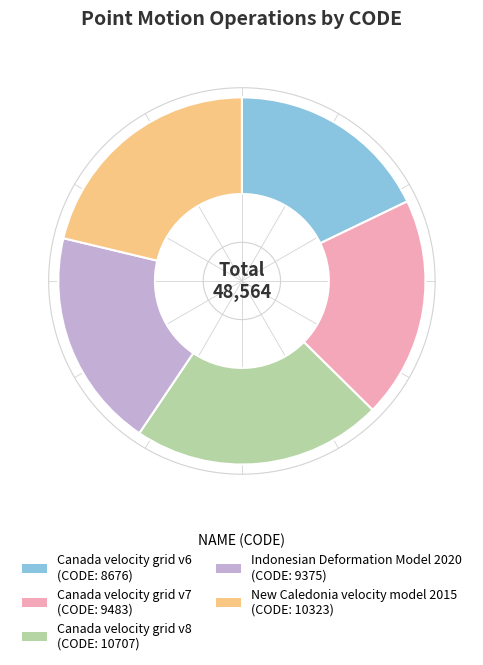

Which slice is the smallest?

Canada velocity grid v6